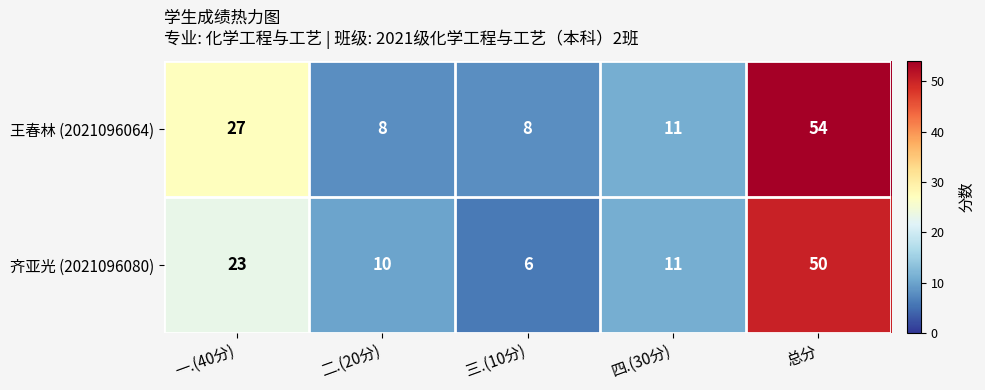

What is the sum of all 齐亚光 (2021096080) values?

100